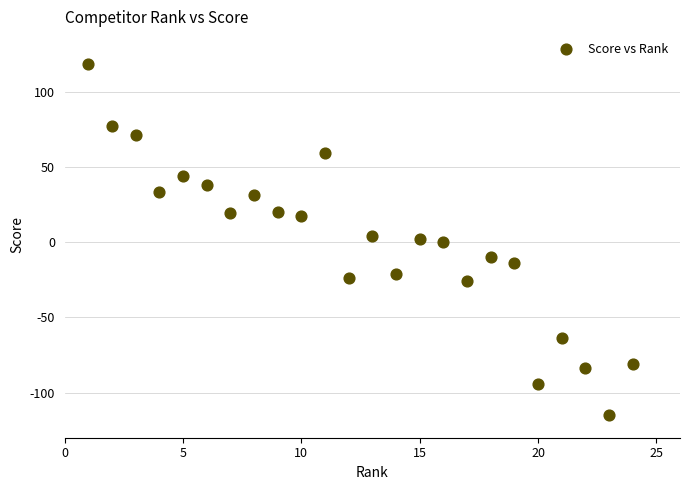

Count the number of points in this scatter plot.

24